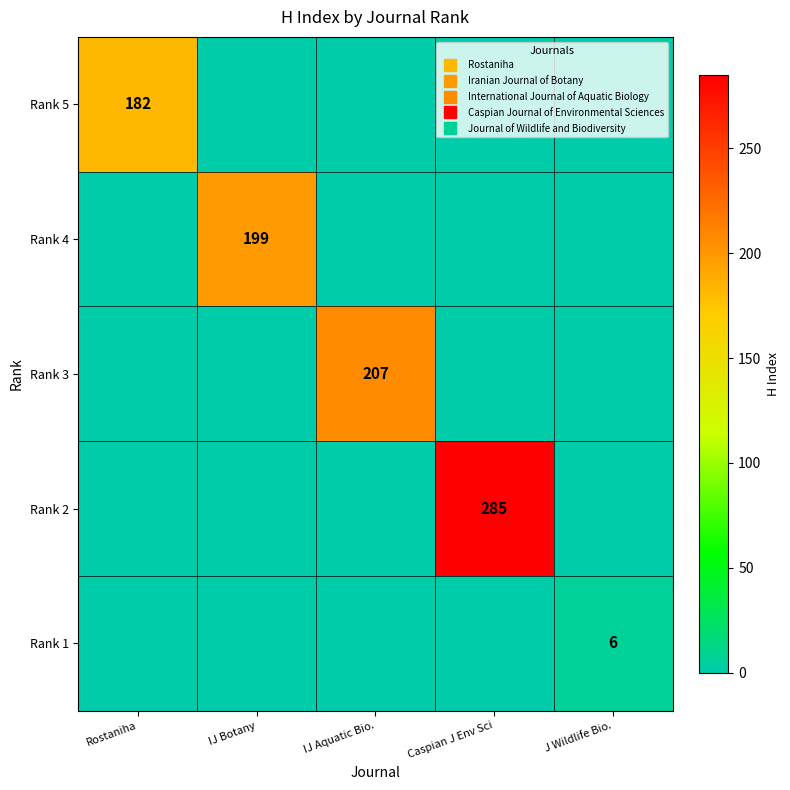

Which series has the largest range (max minus min)?

Rank 2